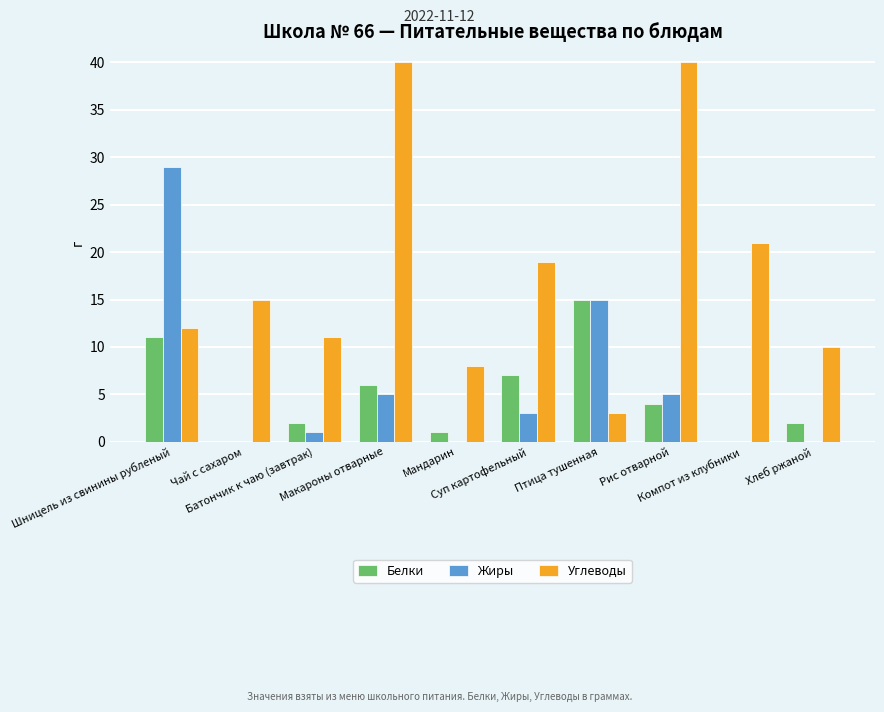

Reading left to right, what are all the values shown in this chart?

Белки: Шницель из свинины рубленый=11	Чай с сахаром=0	Батончик к чаю (завтрак)=2	Макароны отварные=6	Мандарин=1	Суп картофельный=7	Птица тушенная=15	Рис отварной=4	Компот из клубники=0	Хлеб ржаной=2
Жиры: Шницель из свинины рубленый=29	Чай с сахаром=0	Батончик к чаю (завтрак)=1	Макароны отварные=5	Мандарин=0	Суп картофельный=3	Птица тушенная=15	Рис отварной=5	Компот из клубники=0	Хлеб ржаной=0
Углеводы: Шницель из свинины рубленый=12	Чай с сахаром=15	Батончик к чаю (завтрак)=11	Макароны отварные=40	Мандарин=8	Суп картофельный=19	Птица тушенная=3	Рис отварной=40	Компот из клубники=21	Хлеб ржаной=10